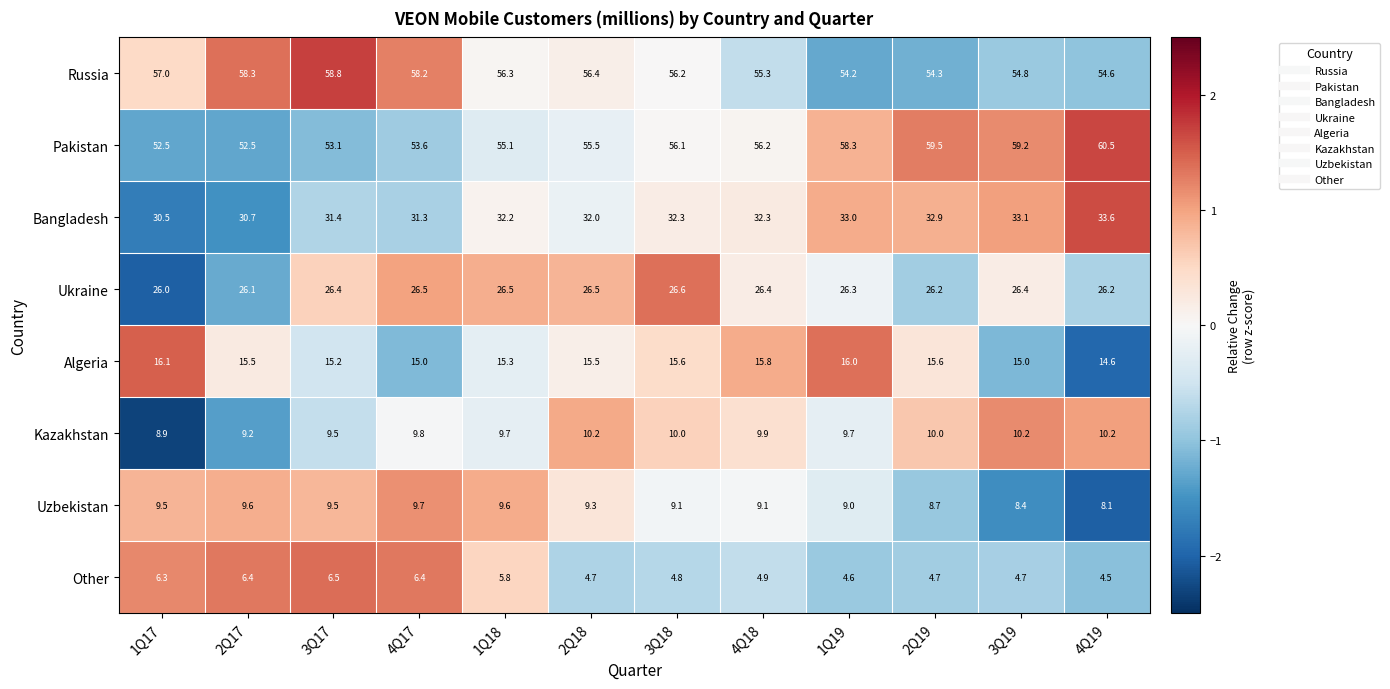

The Uzbekistan series shows 9.3 at 2Q18. True or false?

True